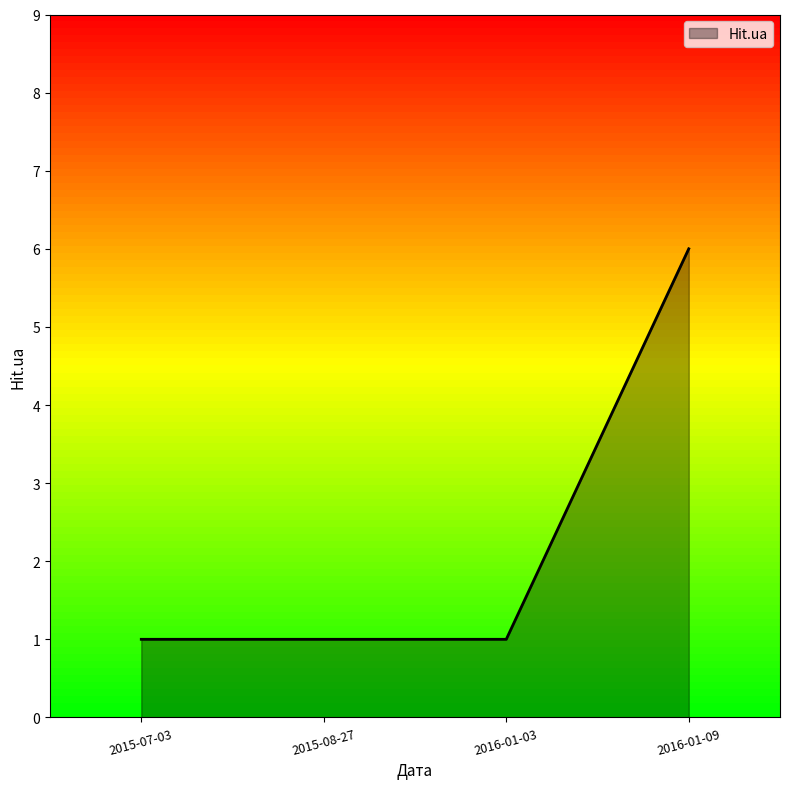

At which category does the chart reach its peak across all series?

2016-01-09